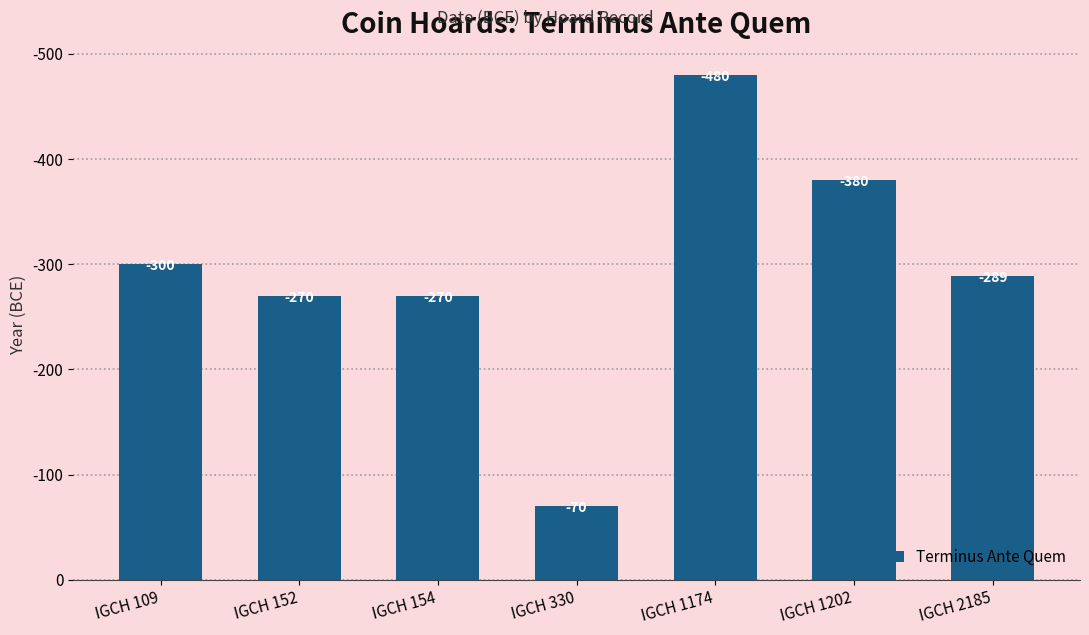

Reading left to right, extract all data points from this chart.

IGCH 109=-300	IGCH 152=-270	IGCH 154=-270	IGCH 330=-70	IGCH 1174=-480	IGCH 1202=-380	IGCH 2185=-289